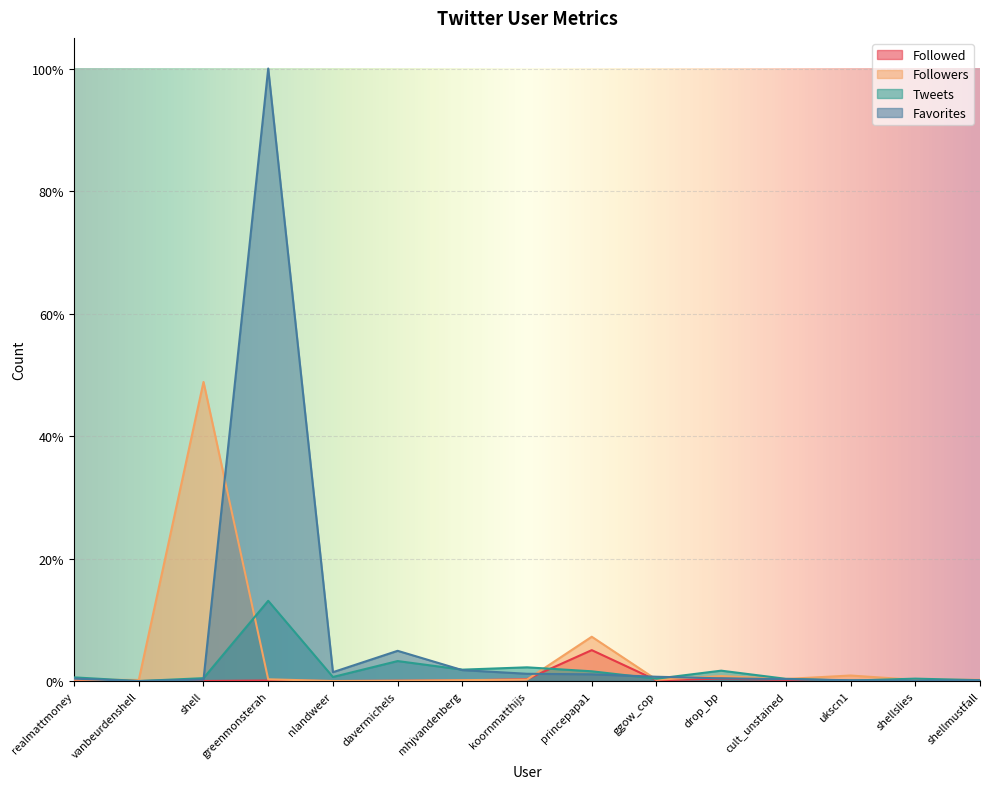

How many lines are shown in the chart?

4